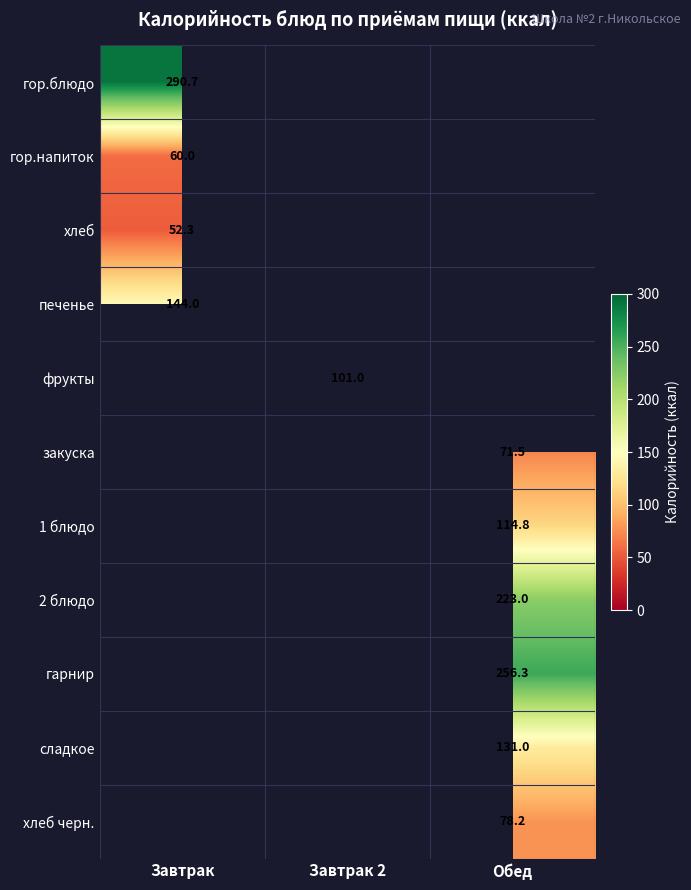

Is the value of фрукты at Завтрак 2 greater than the value of закуска at Обед?

Yes